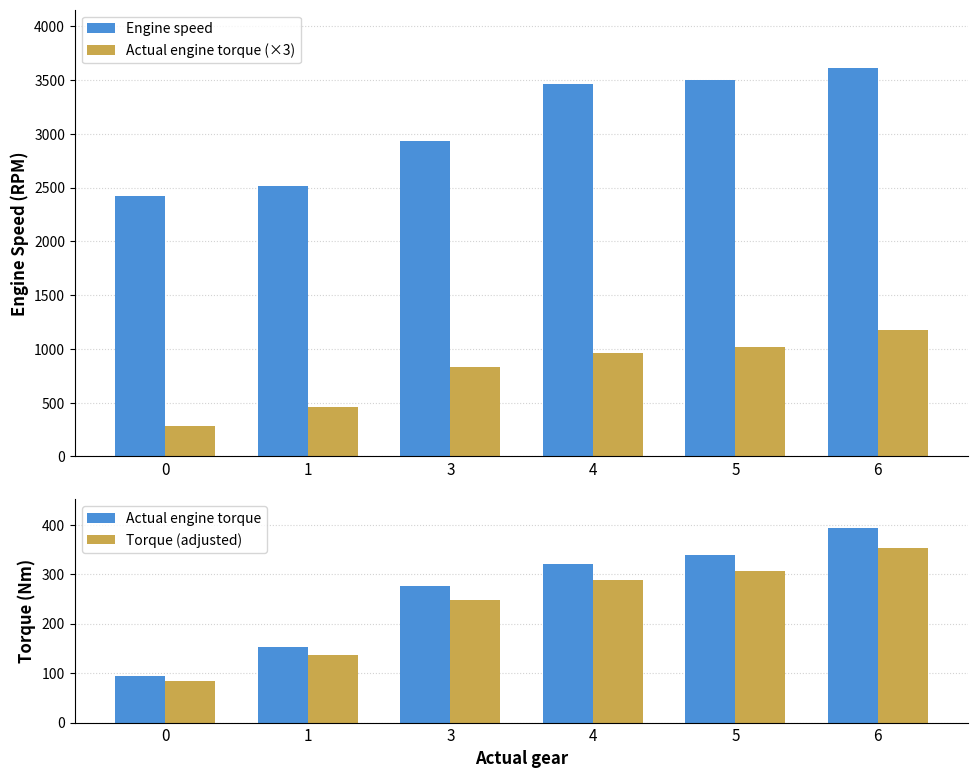

Reading left to right, extract all data points from this chart.

Engine speed: 0=2420.0	1=2511.5	3=2933.2	4=3467.0	5=3502.0	6=3613.0
Actual engine torque (×3): 0=279.5	1=457.9	3=828.2	4=959.2	5=1018.1	6=1177.9
Actual engine torque: 0=93.2	1=152.6	3=276.1	4=319.7	5=339.4	6=392.6
Torque (adjusted): 0=83.8	1=137.4	3=248.5	4=287.7	5=305.4	6=353.4